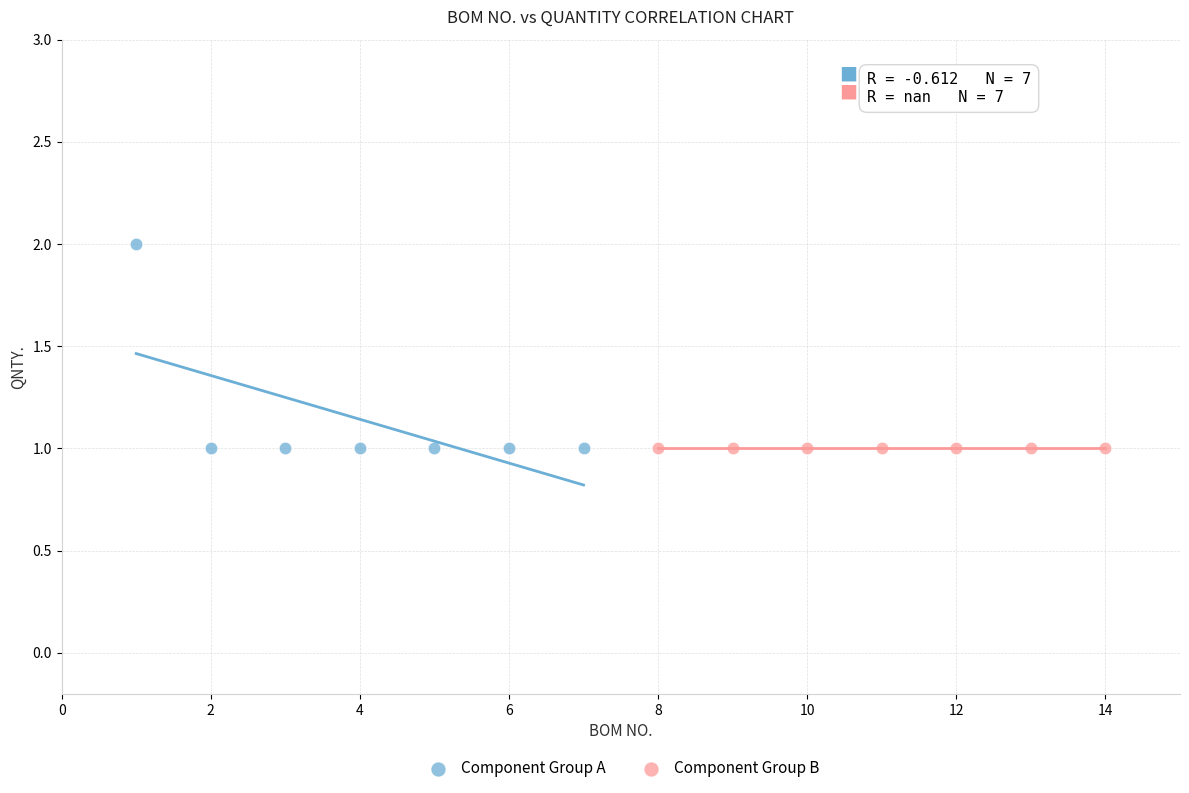

Which series contains the highest Y value?

Component Group A